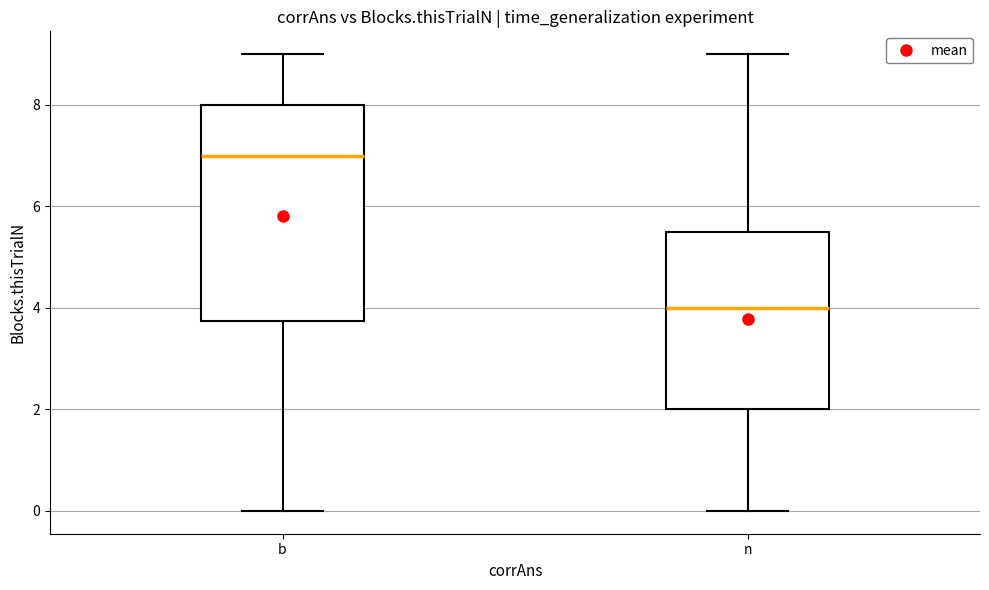

Which box has the lowest median line?

n